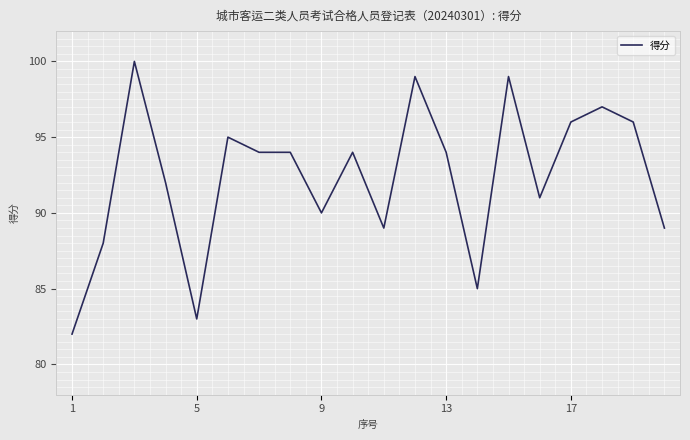

Between 15 and 16, which is larger?

16